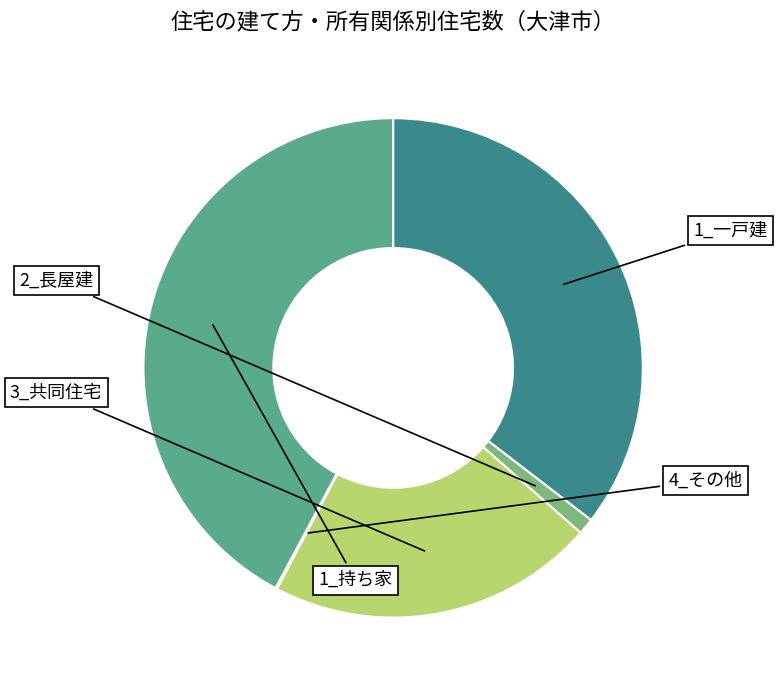

Does any single category account for the majority?

No